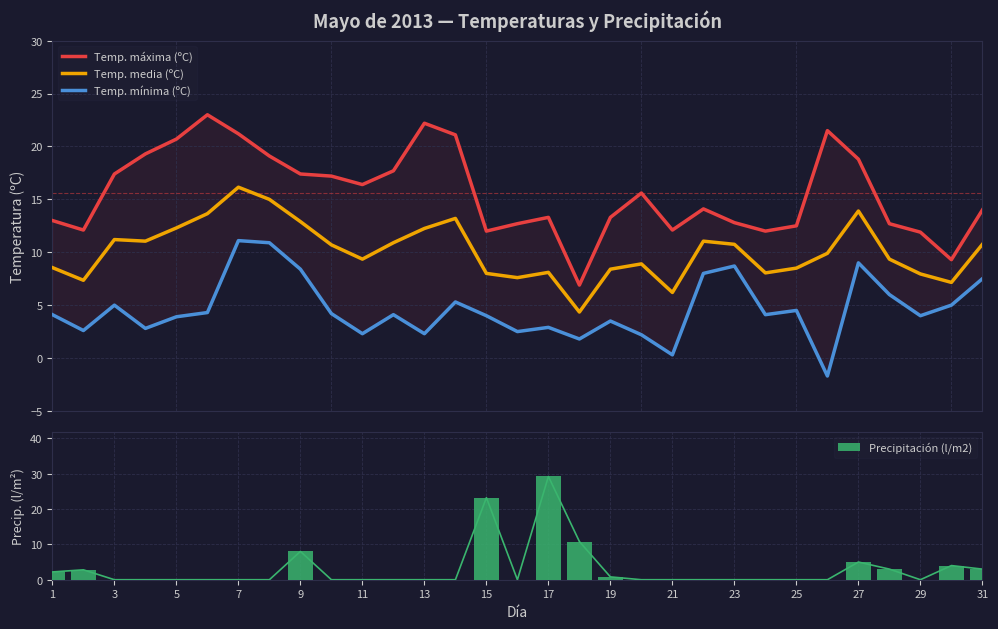

Is it true that Precipitación (l/m2) equals 29.2 at 17?

True